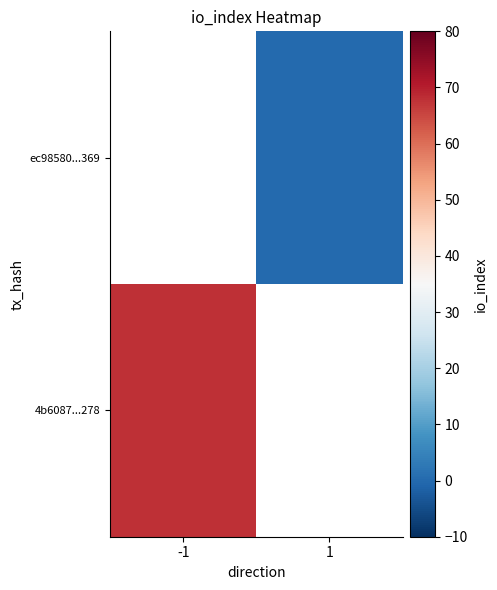

What is the maximum value for 4b6087...278?

68.0